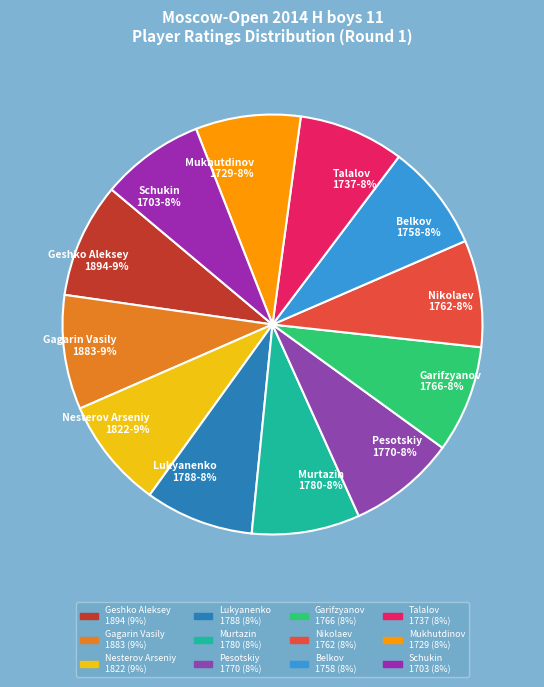

To the nearest percent, what is the average slice percentage?

8%